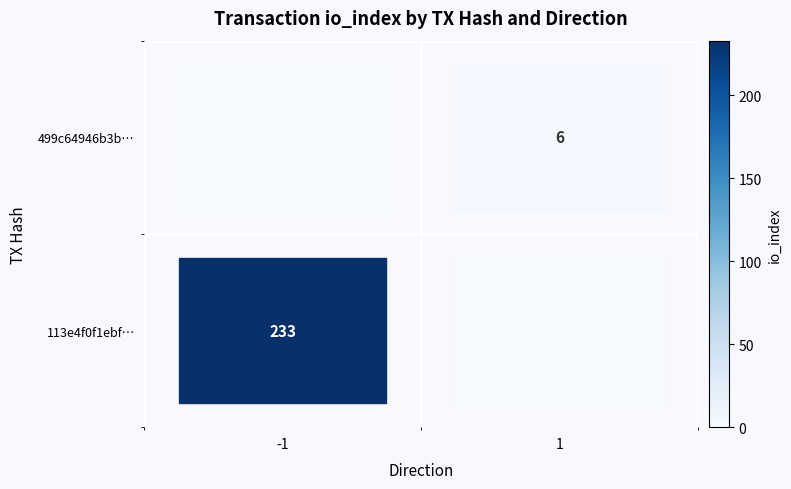

Is the value of 113e4f0f1ebf… at -1 greater than the value of 499c64946b3b… at 1?

Yes